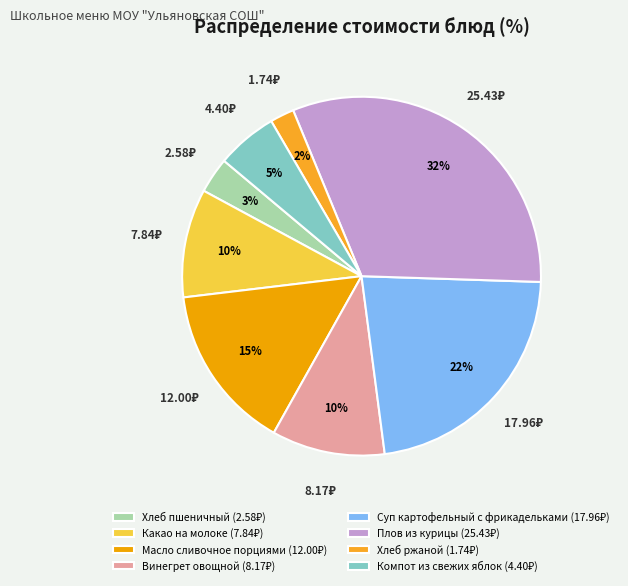

Does Хлеб ржаной account for over 50% of the chart?

No